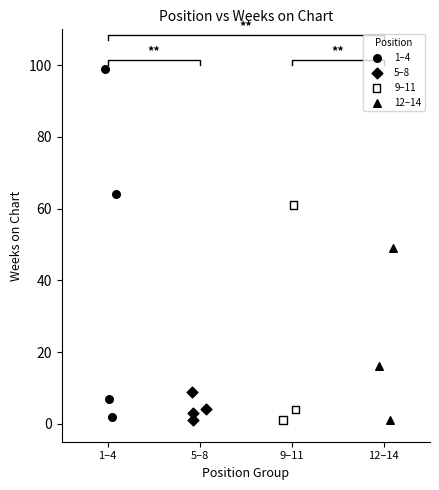

Which series has the widest spread of Y values?

1–4